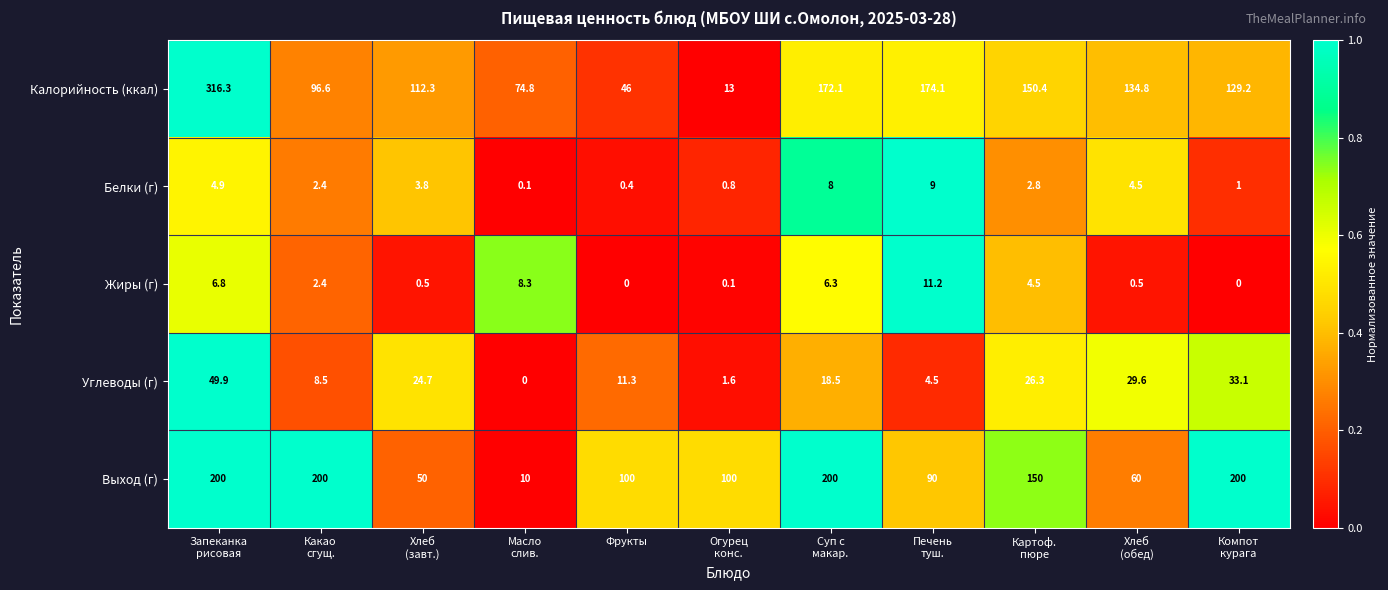

What is the total value across all series at Какао
сгущ.?

309.9